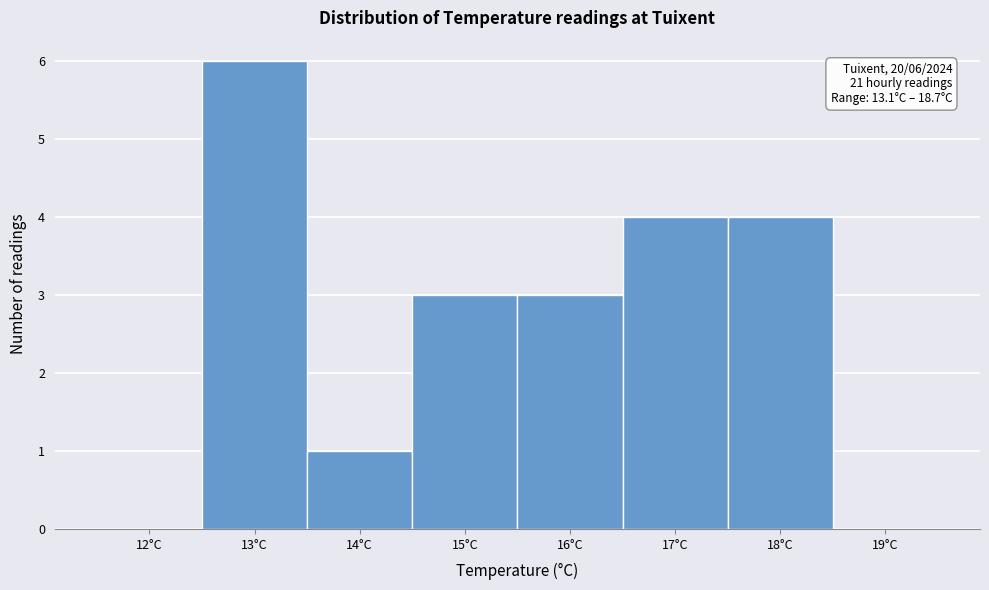

Reading left to right, transcribe all the data shown in this chart.

12°C=0	13°C=6	14°C=1	15°C=3	16°C=3	17°C=4	18°C=4	19°C=0